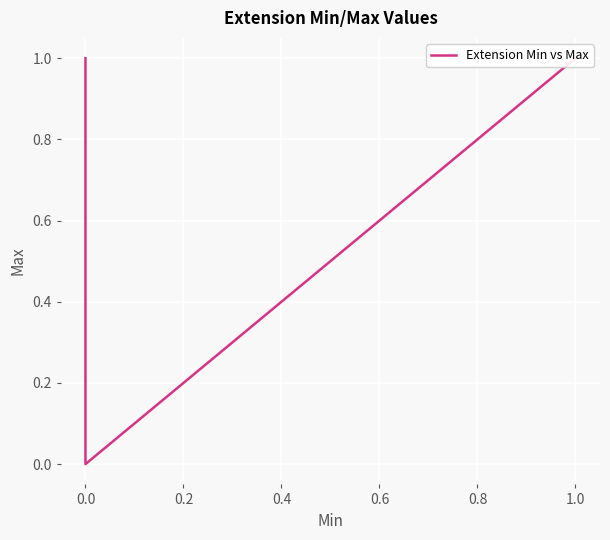

How many categories are shown in the chart?

5